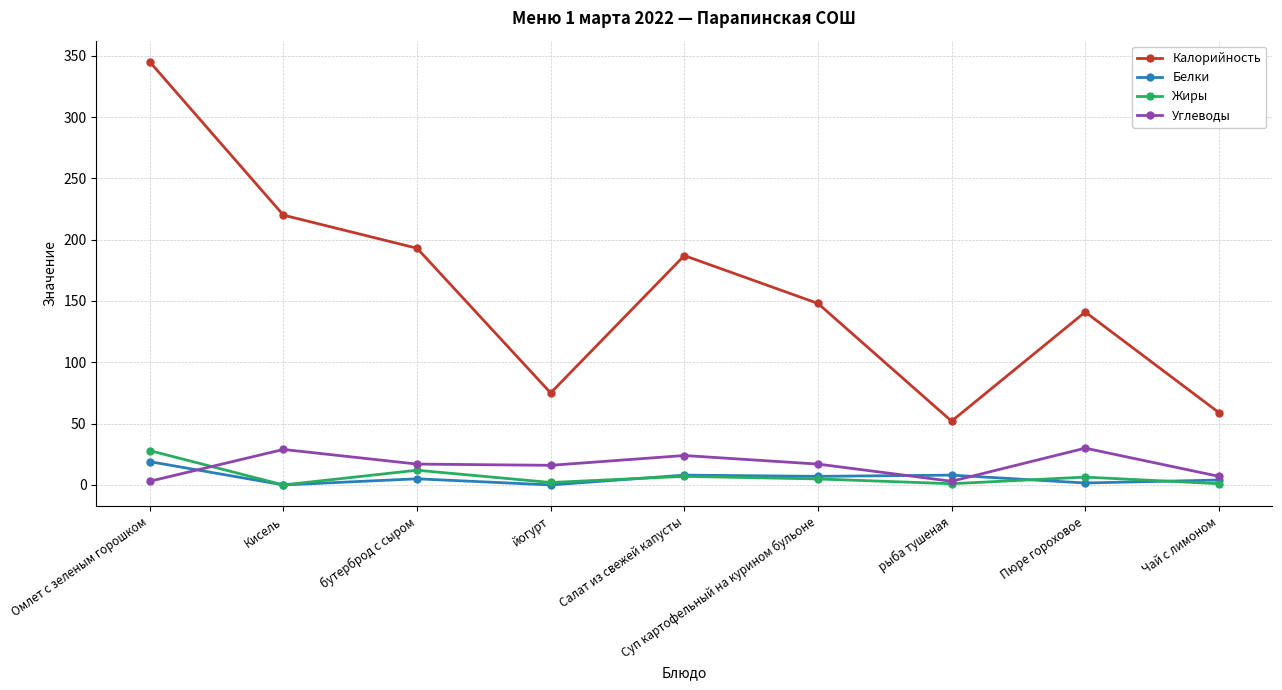

In Калорийность, how many points are lower than both neighbors (excluding endpoints)?

2